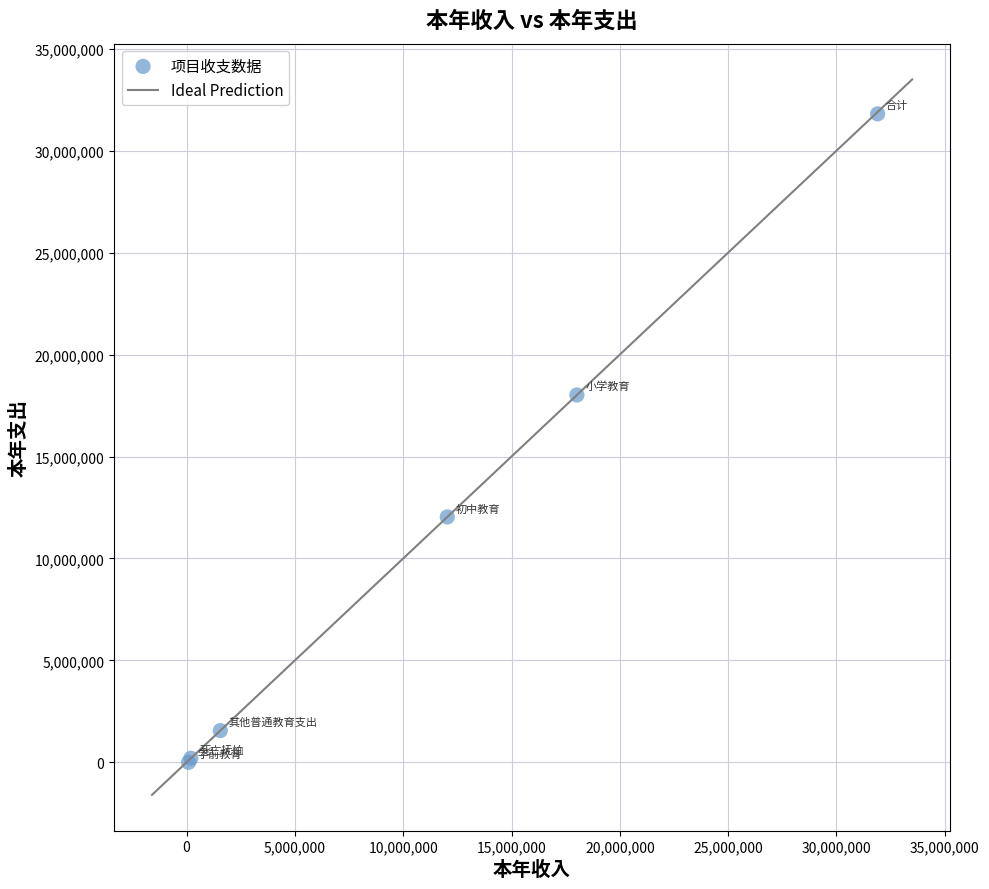

What Y value in the scatter plot is closest to 15903514?

18018077.2